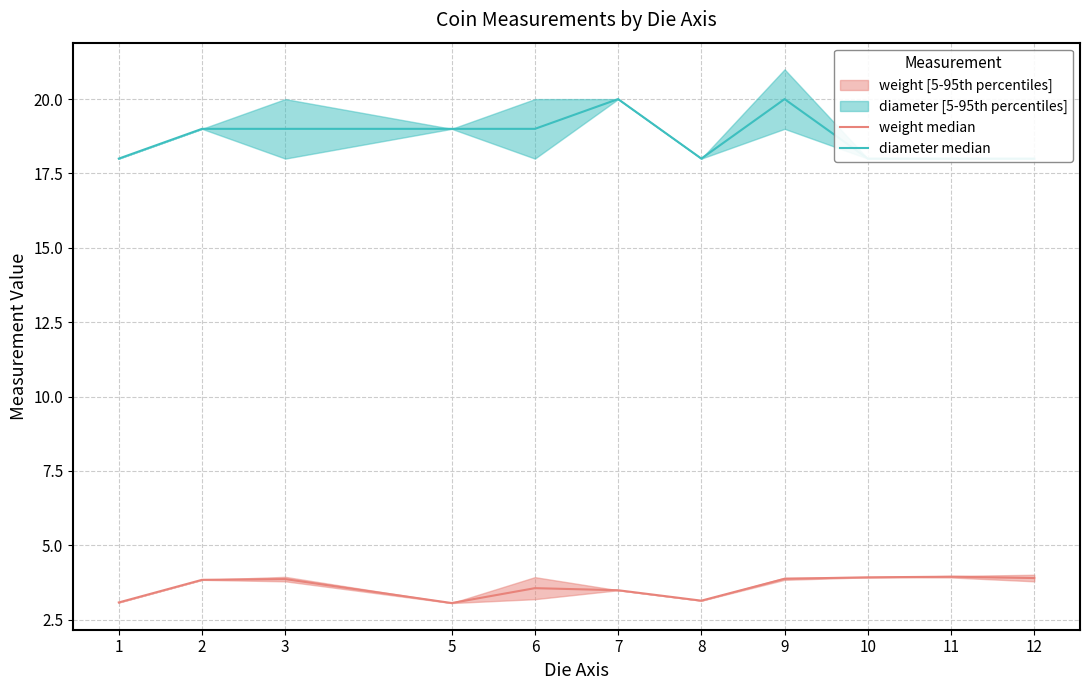

What is the minimum value for diameter median?

18.0